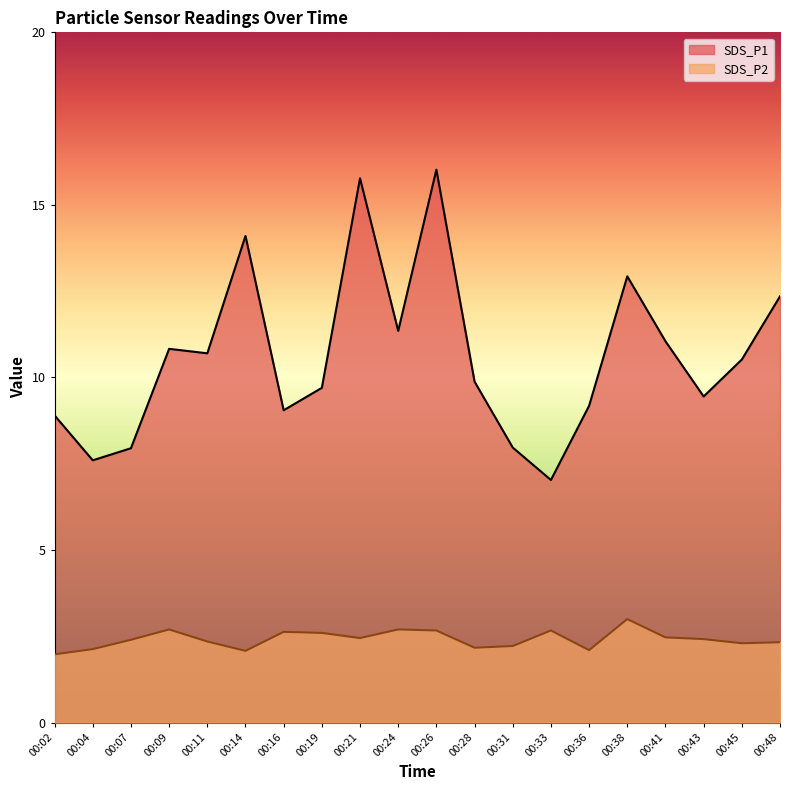

At which category is the sum across all series the highest?

00:26